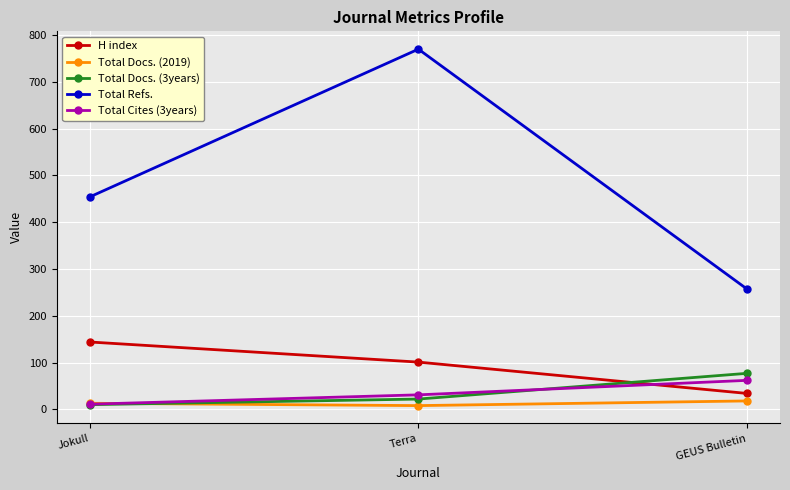

Count the Total Docs. (2019) values in the range 8 to 18.

3